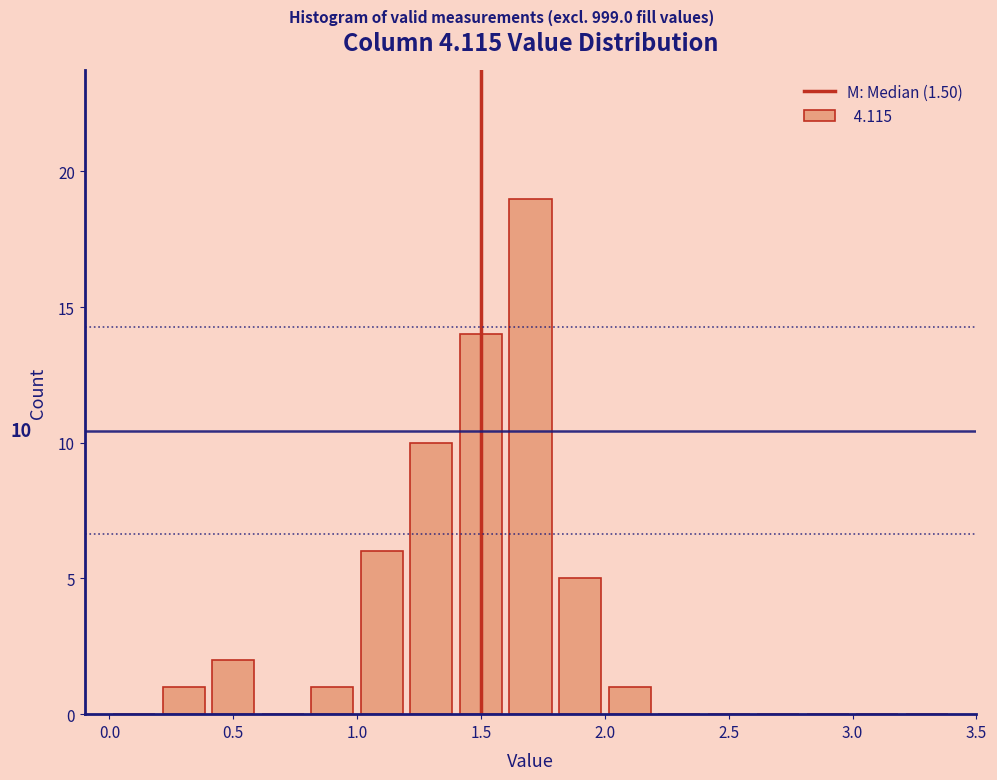

Which range on the x-axis has the tallest bar?

1.6 to 1.8